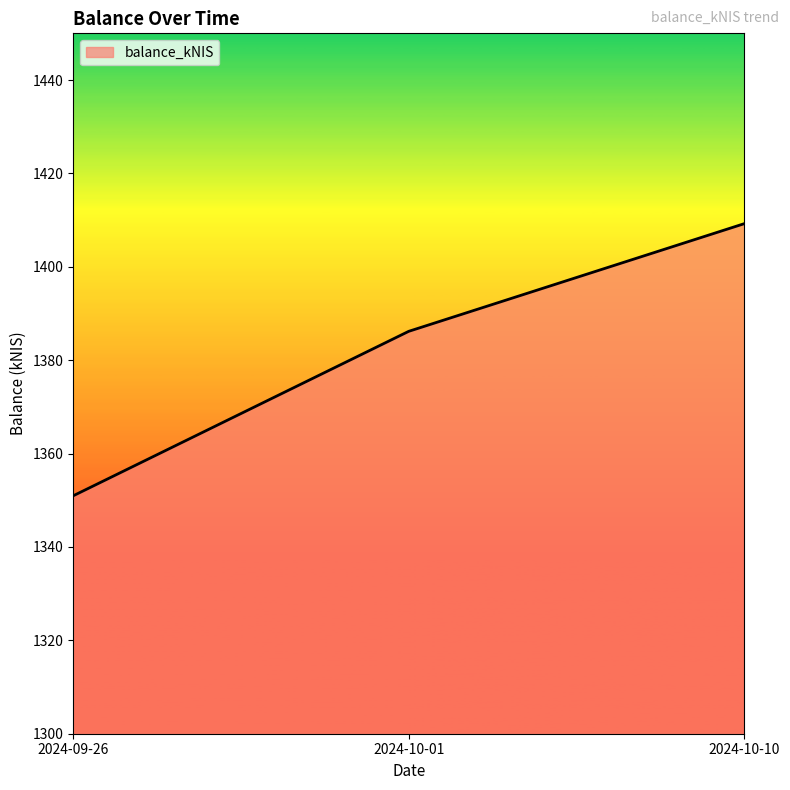

At which label does the data first exceed 1386?

2024-10-01